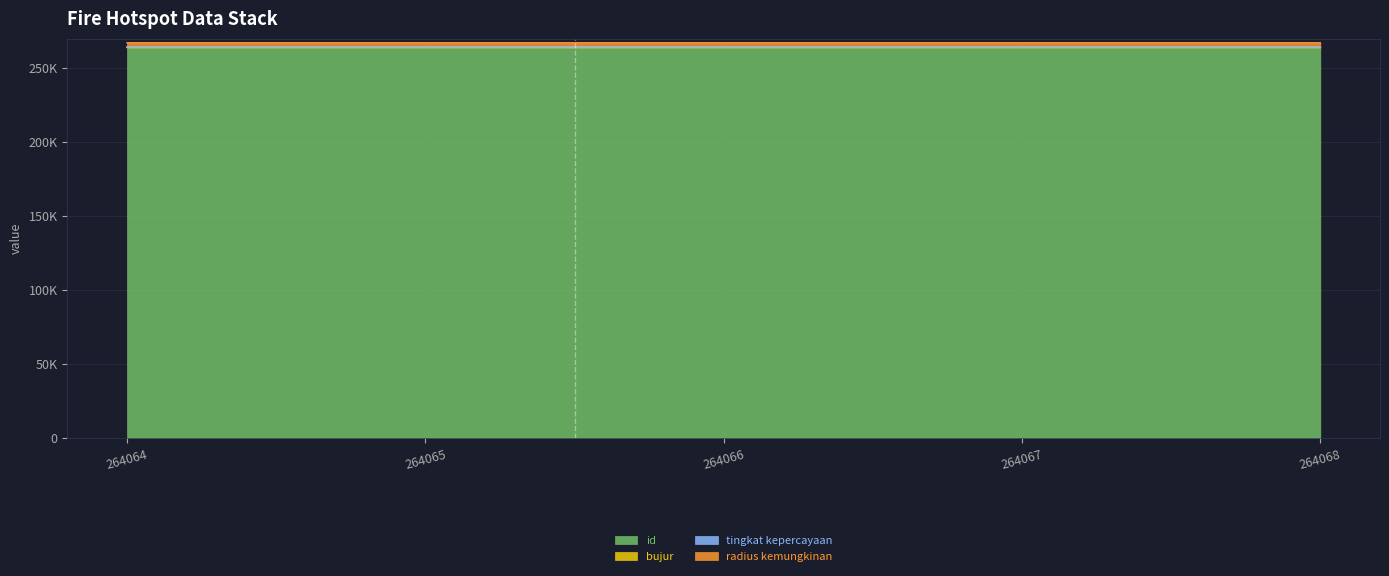

Where is radius kemungkinan nearest to the value 3000?

264064